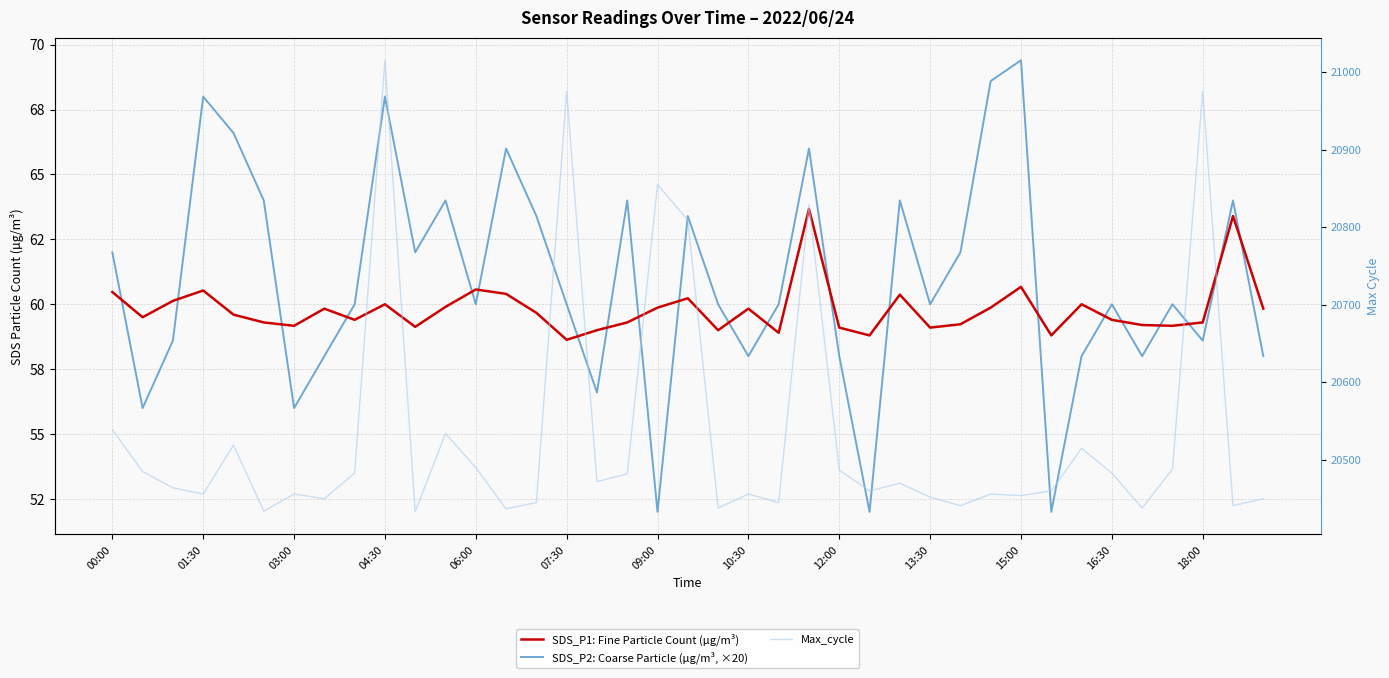

True or false: SDS_P2: Coarse Particle (µg/m³, ×20) and Max_cycle cross at least once.

False